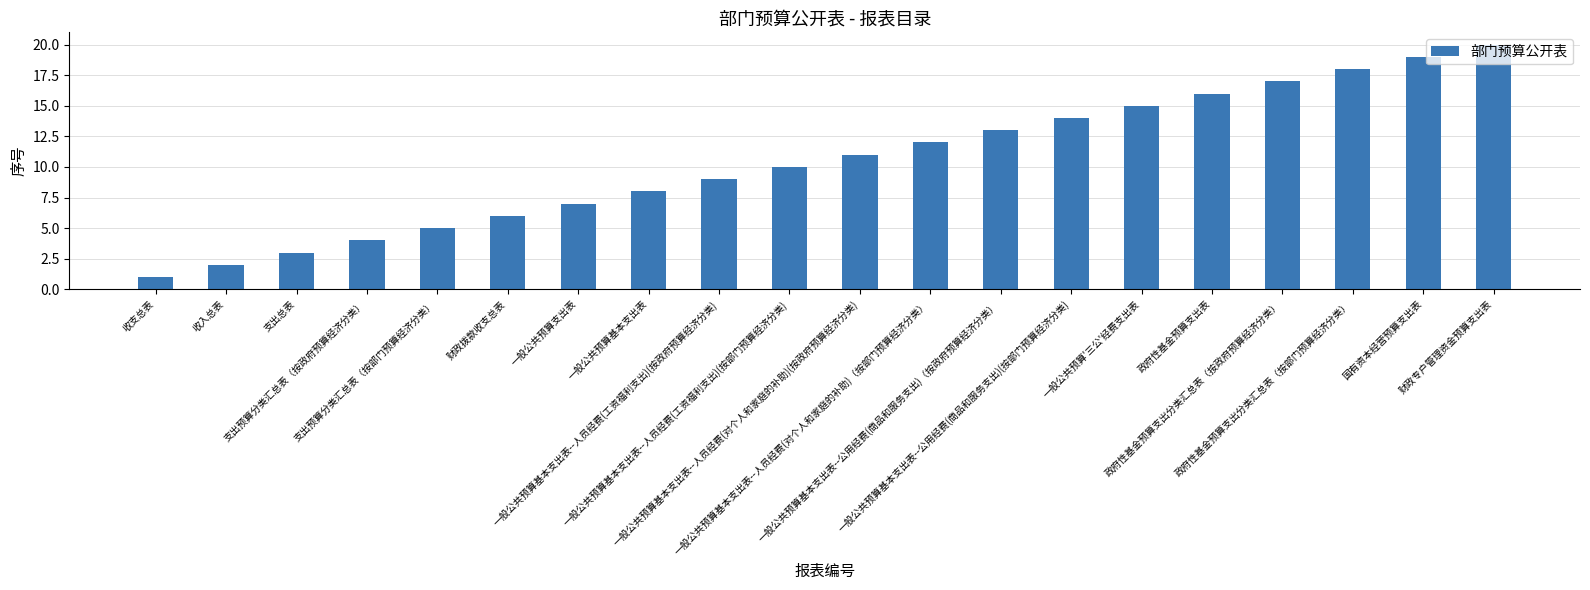

Reading left to right, what are all the values shown in this chart?

收支总表=1	收入总表=2	支出总表=3	支出预算分类汇总表（按政府预算经济分类）=4	支出预算分类汇总表（按部门预算经济分类）=5	财政拨款收支总表=6	一般公共预算支出表=7	一般公共预算基本支出表=8	一般公共预算基本支出表--人员经费(工资福利支出)(按政府预算经济分类)=9	一般公共预算基本支出表--人员经费(工资福利支出)(按部门预算经济分类)=10	一般公共预算基本支出表--人员经费(对个人和家庭的补助)(按政府预算经济分类)=11	一般公共预算基本支出表--人员经费(对个人和家庭的补助)（按部门预算经济分类）=12	一般公共预算基本支出表--公用经费(商品和服务支出)（按政府预算经济分类）=13	一般公共预算基本支出表--公用经费(商品和服务支出)(按部门预算经济分类)=14	一般公共预算'三公'经费支出表=15	政府性基金预算支出表=16	政府性基金预算支出分类汇总表（按政府预算经济分类）=17	政府性基金预算支出分类汇总表（按部门预算经济分类）=18	国有资本经营预算支出表=19	财政专户管理资金预算支出表=20